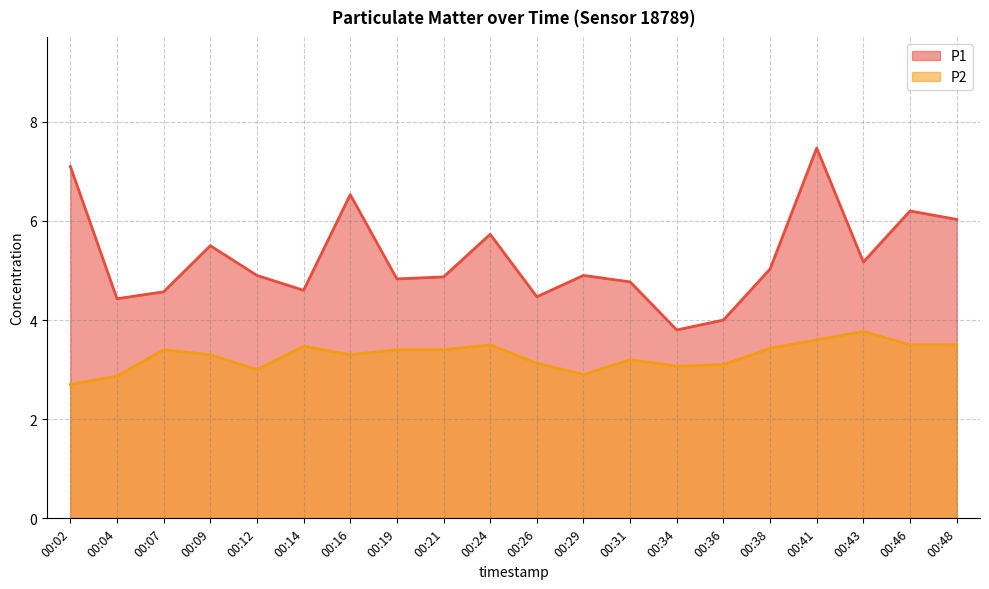

True or false: P2 has a value of 1.1 at 00:31.

False